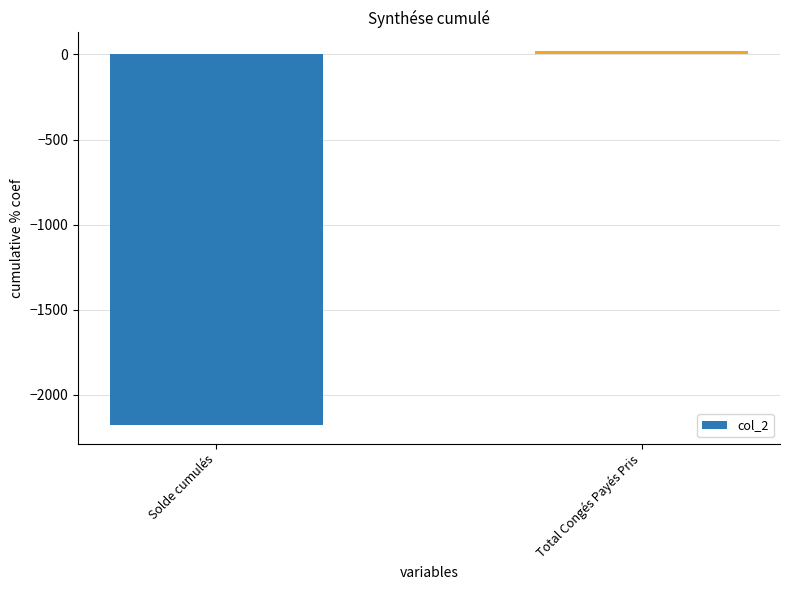

Does the chart contain stacked bars?

No